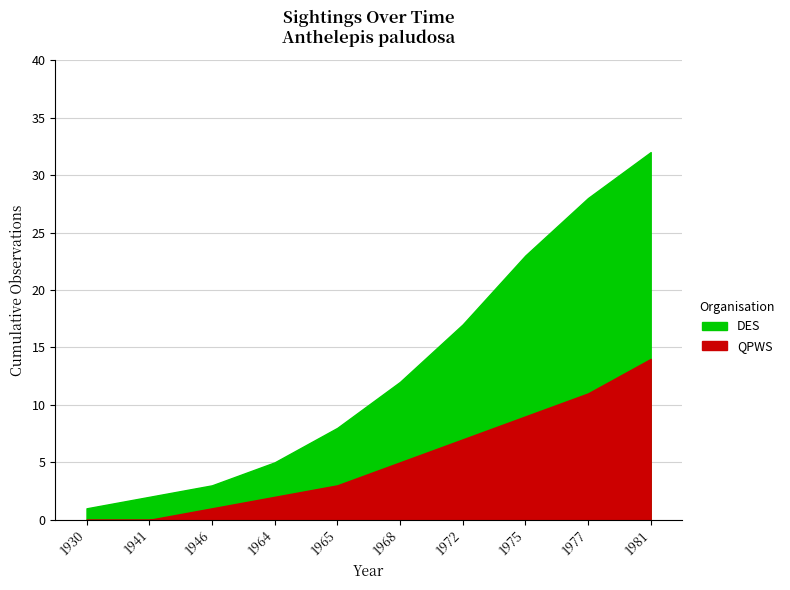

What is the difference between the QPWS values at 1972 and 1941?

7